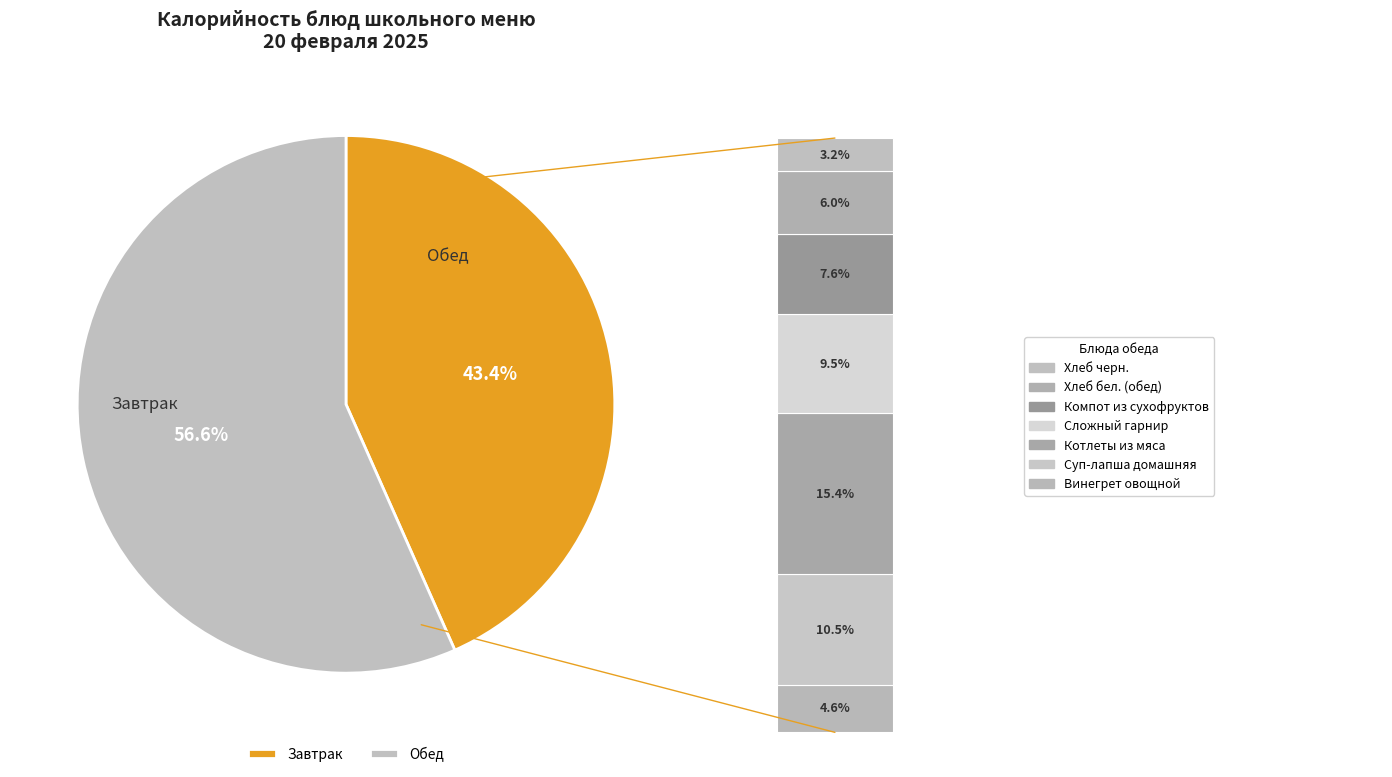

What percentage is the Суп-лапша домашняя slice, to the nearest percent?

10%